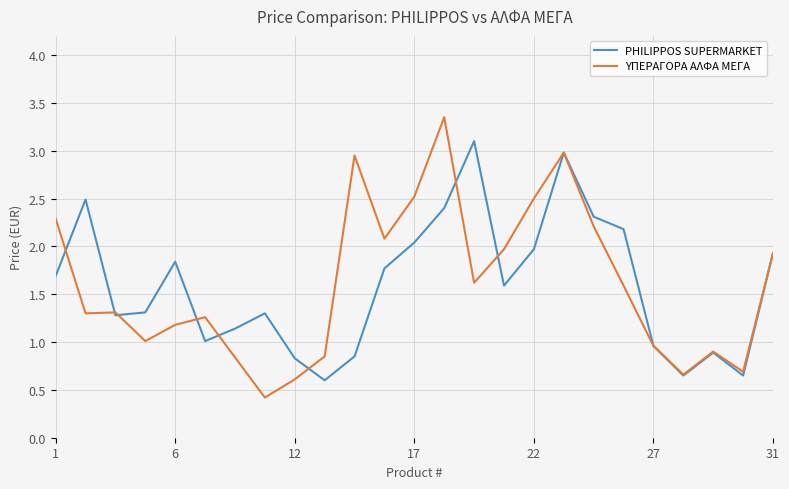

What is the minimum value shown in the chart?

0.4